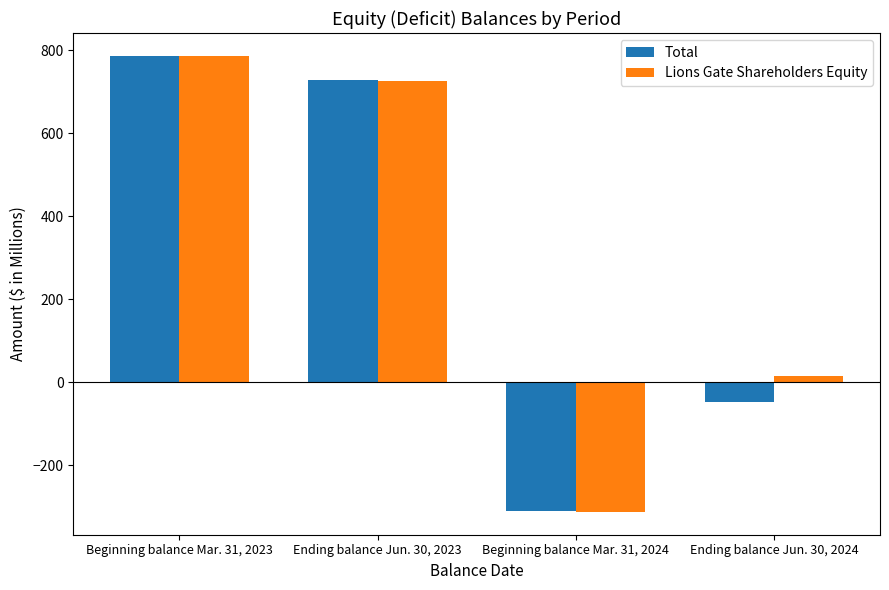

What is the sum of all Lions Gate Shareholders Equity values?

1212.8